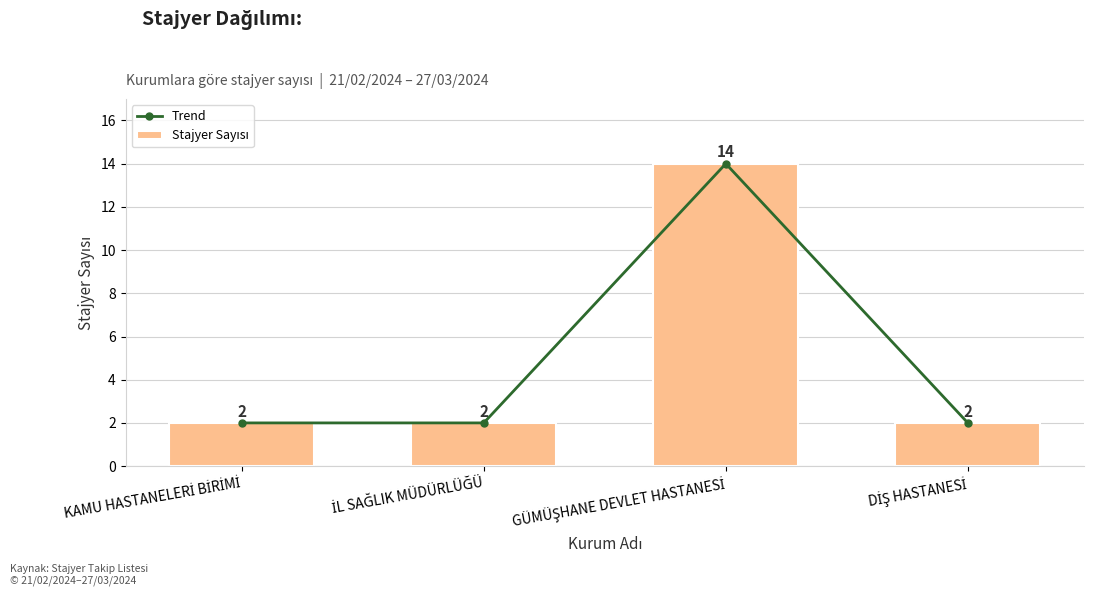

What value does the Stajyer Sayısı series have at DİŞ HASTANESİ?

2